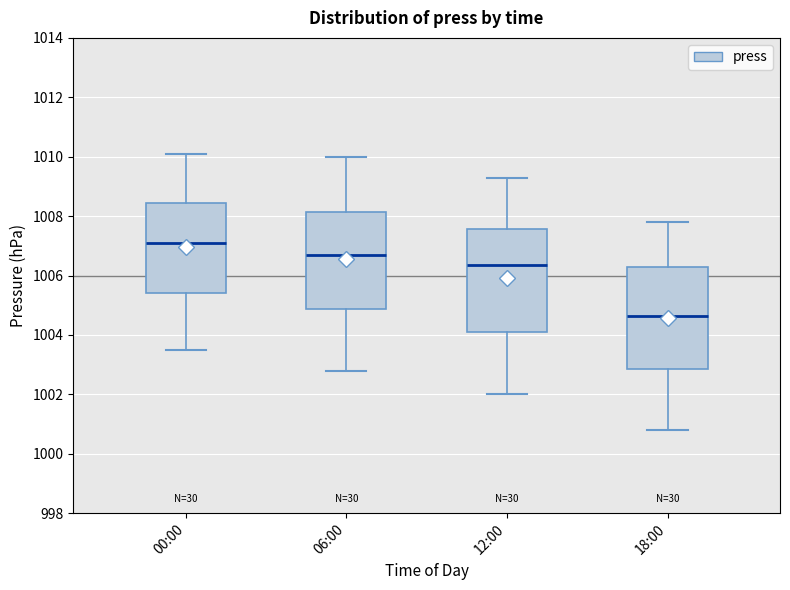

Which box has the lowest median line?

18:00